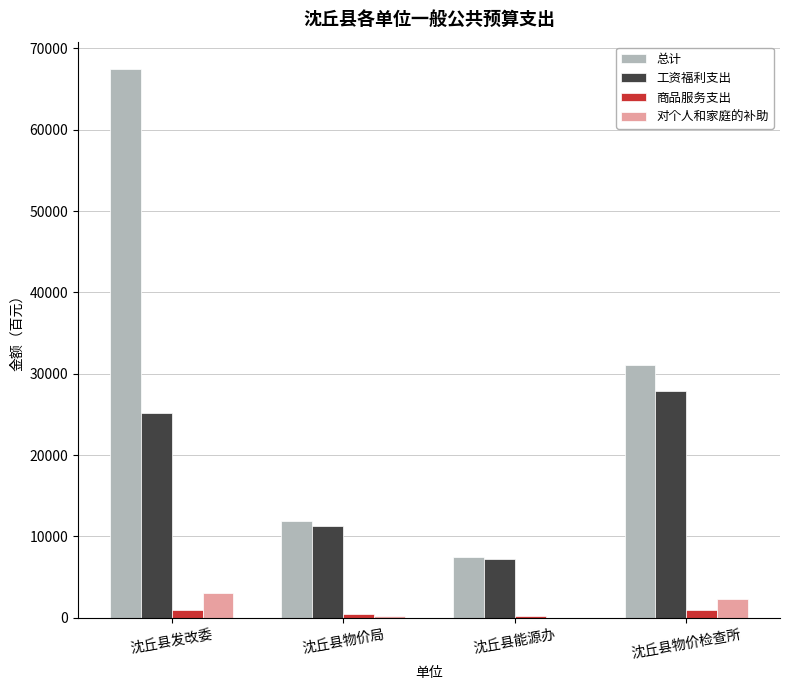

What is the spread (max minus min) of values at 沈丘县能源办?

7423.1